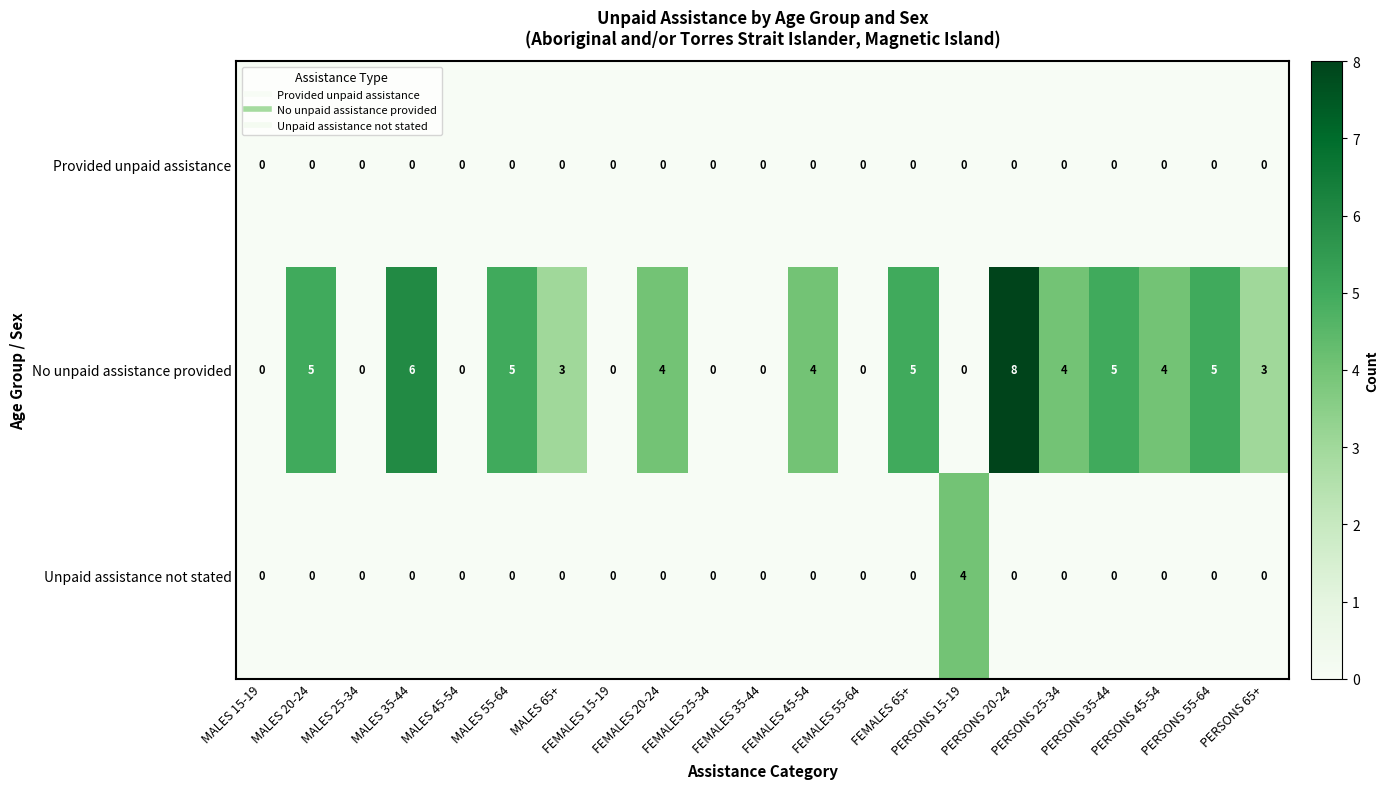

What is the sum of all Unpaid assistance not stated values?

4